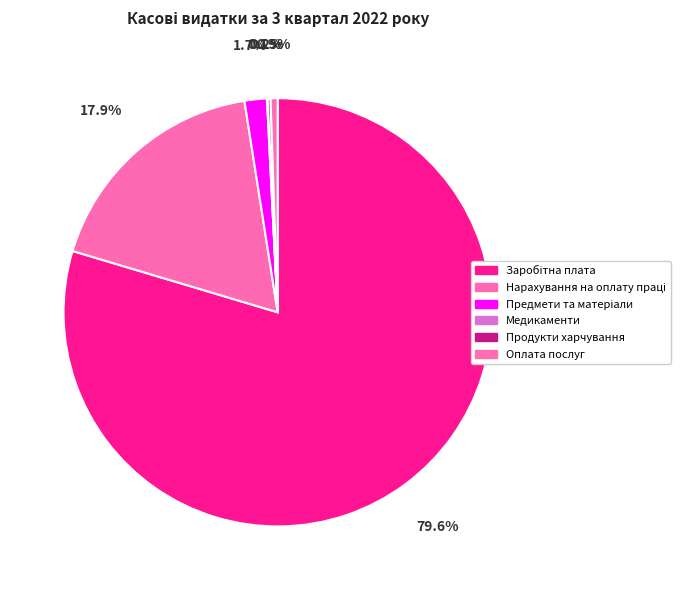

Between Нарахування на оплату праці and Продукти харчування, which is larger?

Нарахування на оплату праці